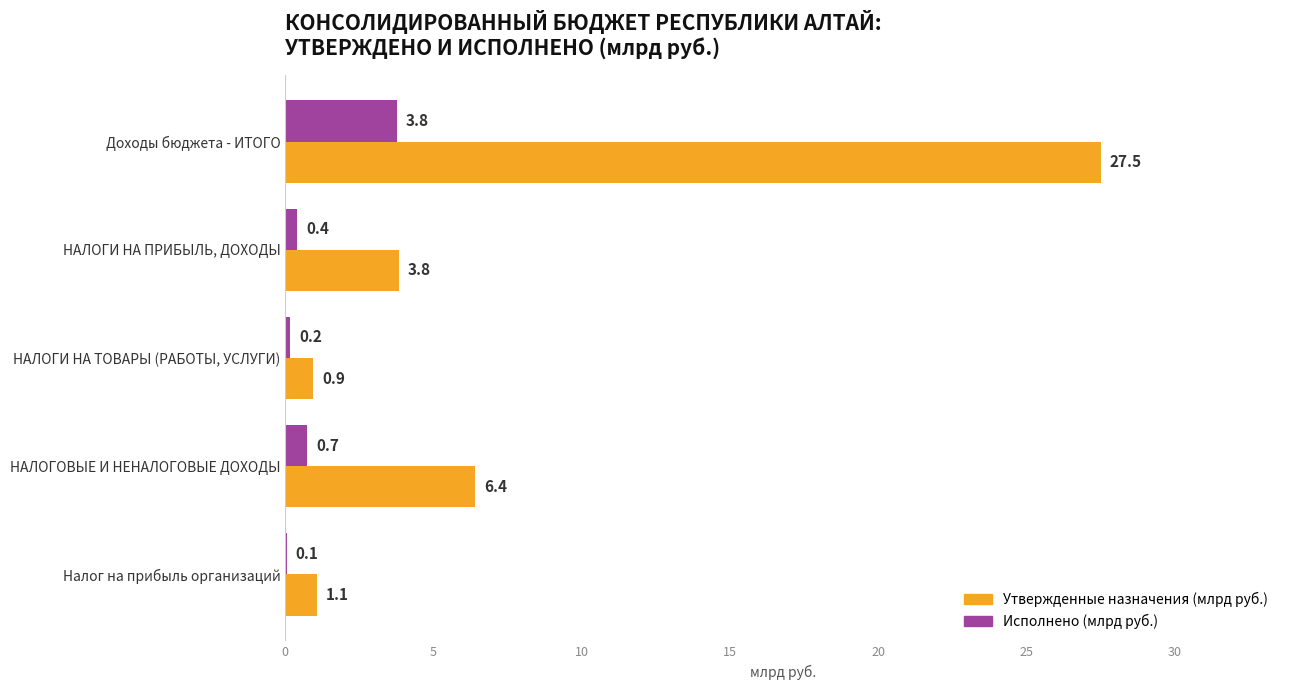

Which series changed the most between НАЛОГОВЫЕ И НЕНАЛОГОВЫЕ ДОХОДЫ and Налог на прибыль организаций?

Утвержденные назначения (млрд руб.)